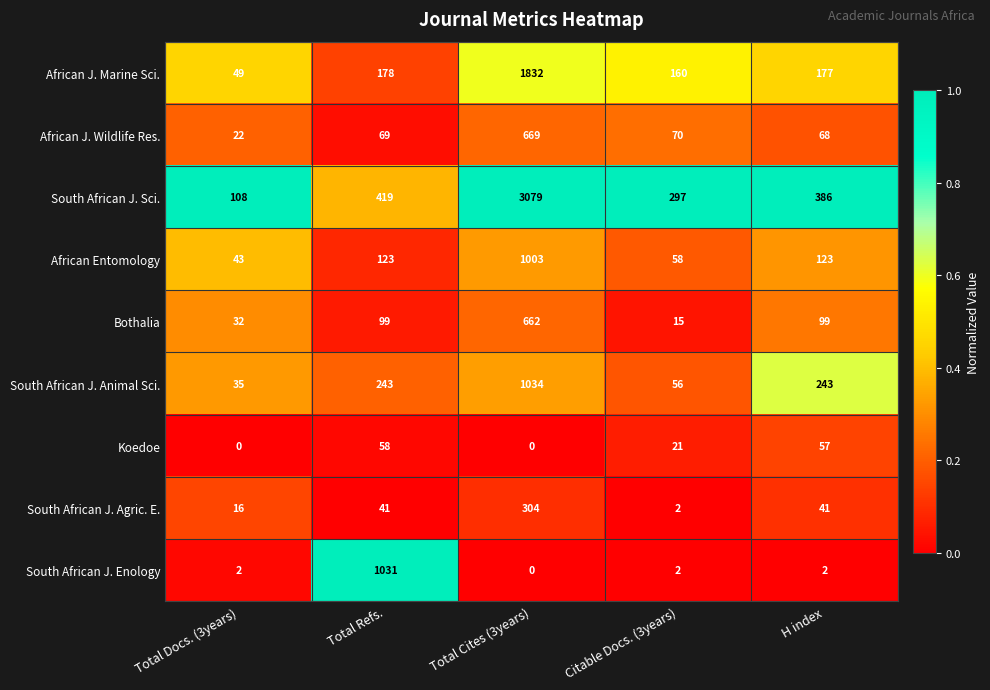

Rank the series by their maximum value, from highest to lowest.

South African J. Sci., African J. Marine Sci., South African J. Animal Sci., South African J. Enology, African Entomology, African J. Wildlife Res., Bothalia, South African J. Agric. E., Koedoe